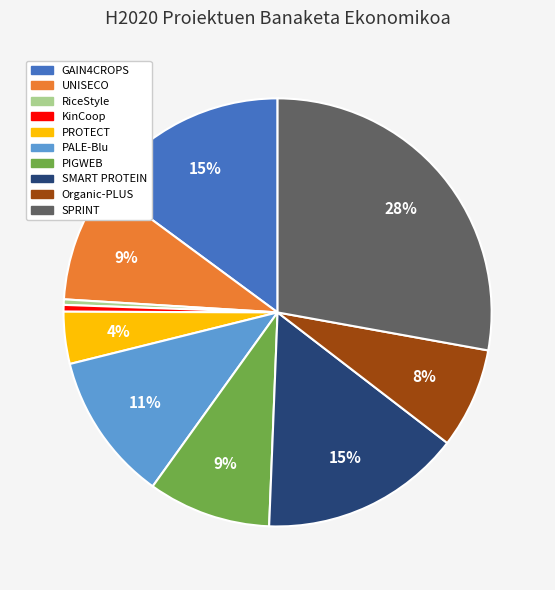

The PALE-Blu slice represents 11% of the pie. True or false?

True